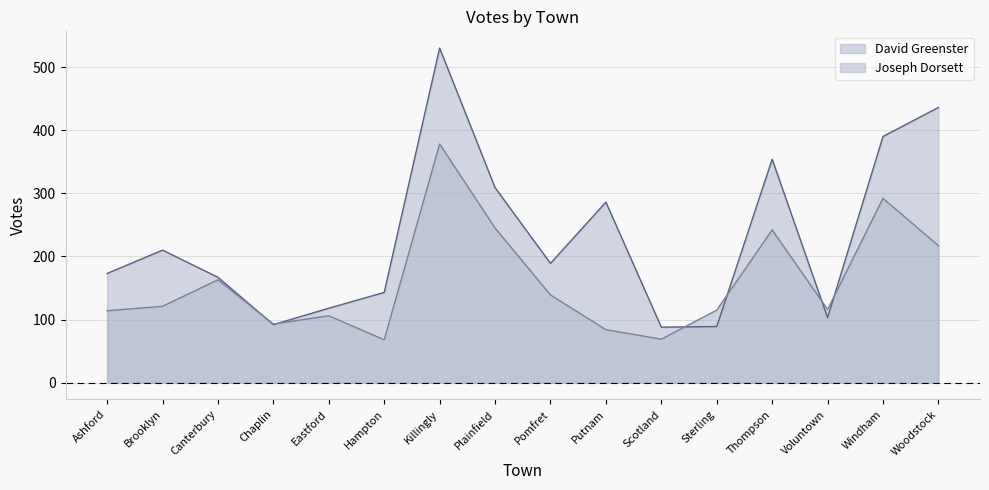

How many lines are shown in the chart?

2